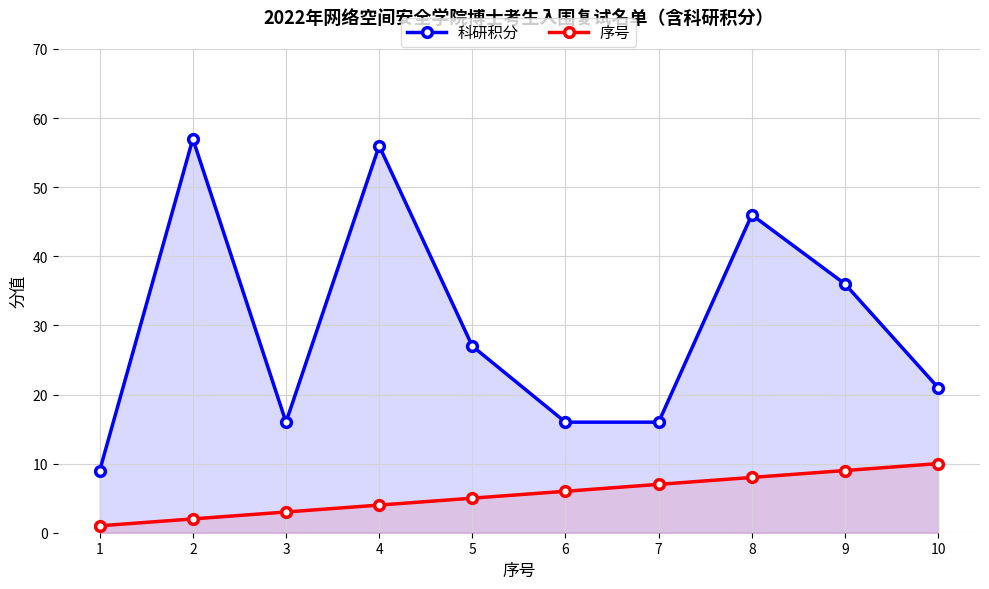

Does the chart have visible grid lines?

Yes